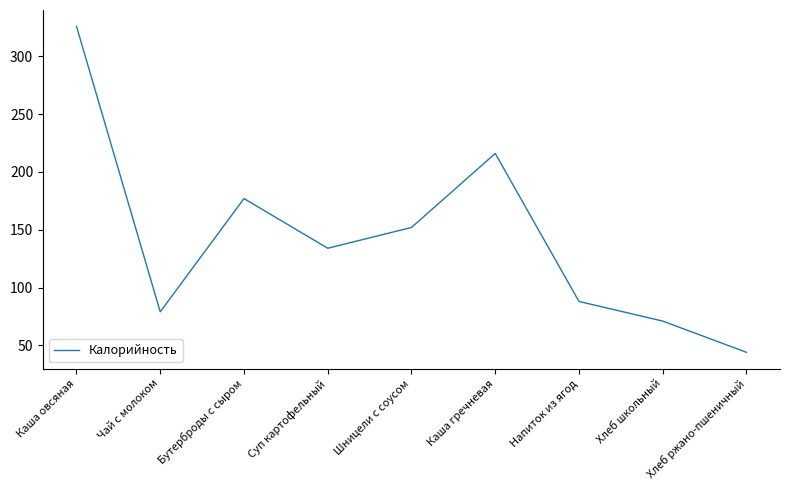

Reading left to right, extract all data points from this chart.

Каша овсяная=326	Чай с молоком=79	Бутерброды с сыром=177	Суп картофельный=134	Шницели с соусом=152	Каша гречневая=216	Напиток из ягод=88	Хлеб школьный=71	Хлеб ржано-пшеничный=44